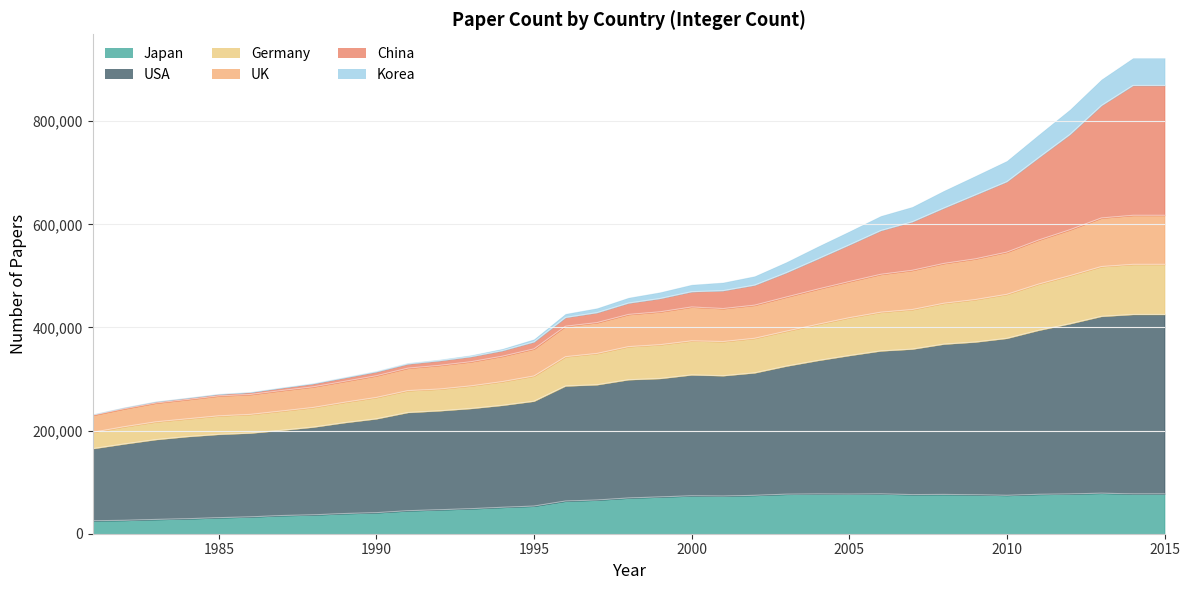

The value of Japan at 2002 is 74435. True or false?

True